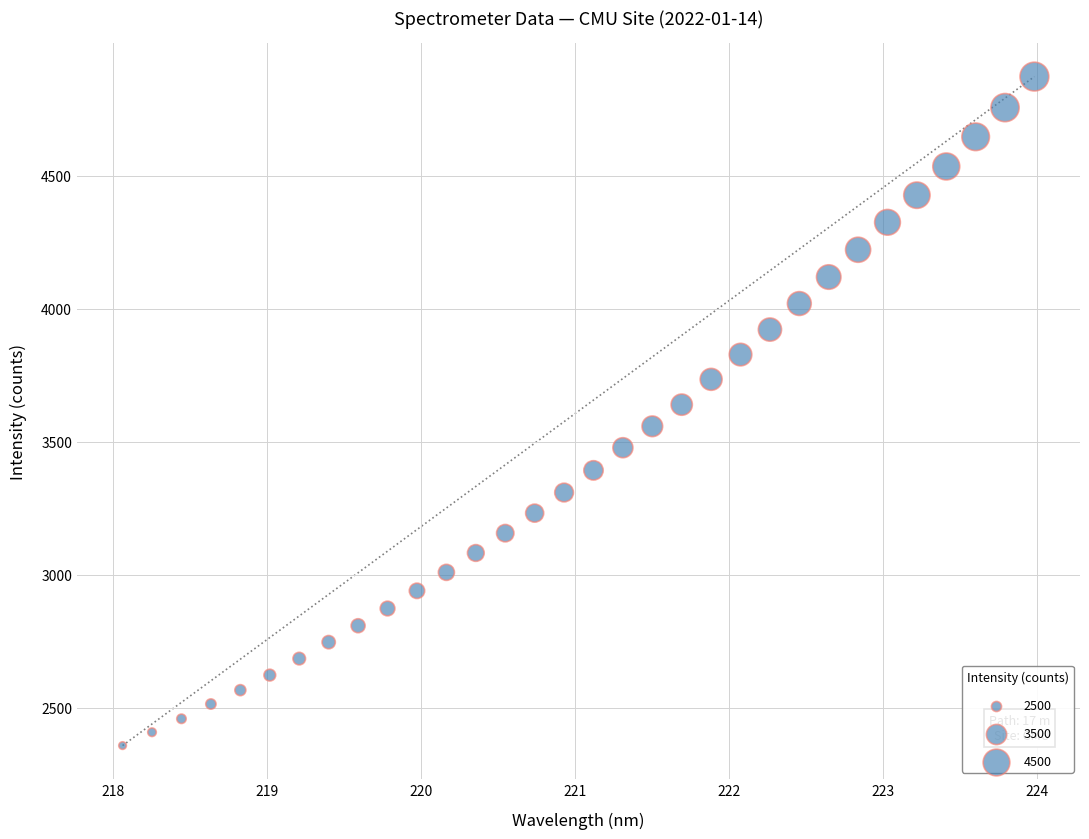

What is the range of X values (max minus min)?

5.9